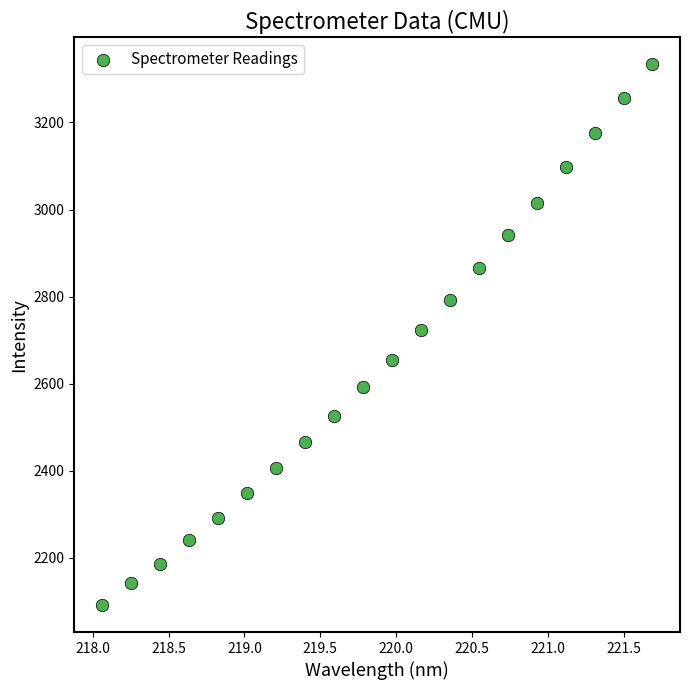

What is the range of Y values (max minus min)?

1242.2